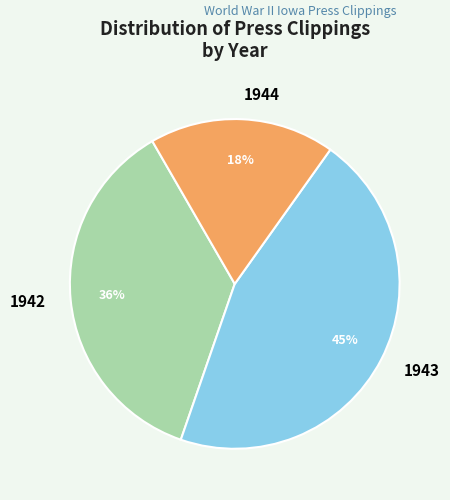

Approximately how many times larger is the value at 1942 compared to 1944?

2.0